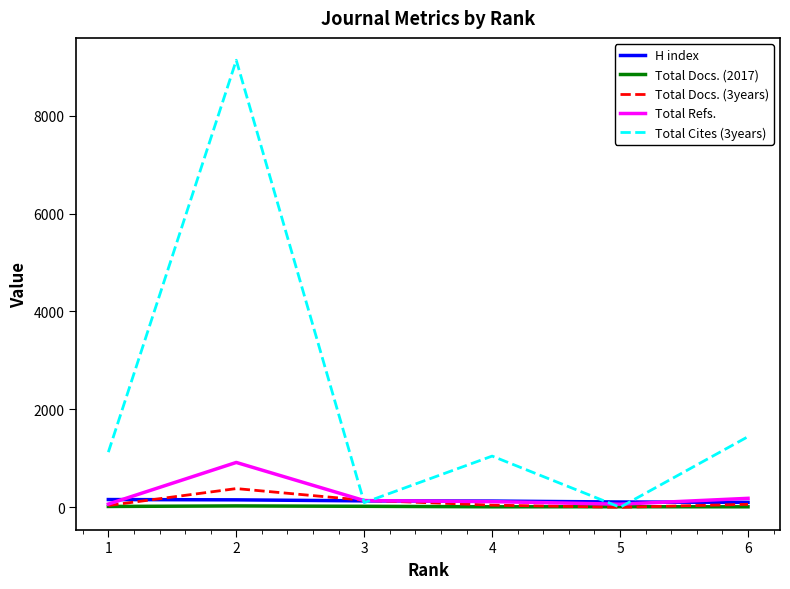

Between 3 and 4, which series saw the biggest shift?

Total Cites (3years)